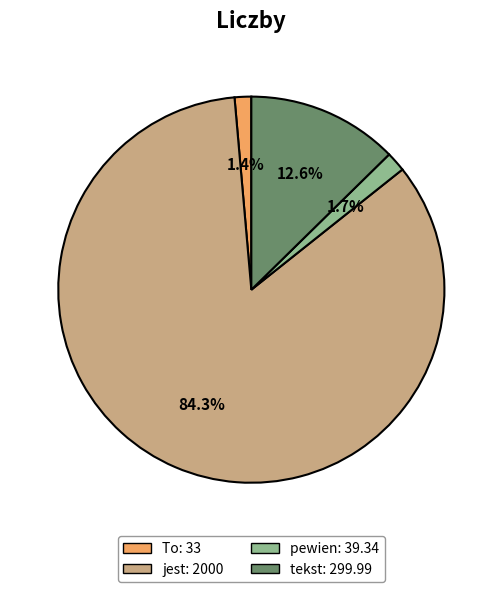

Is there any slice that represents more than half of the pie?

Yes